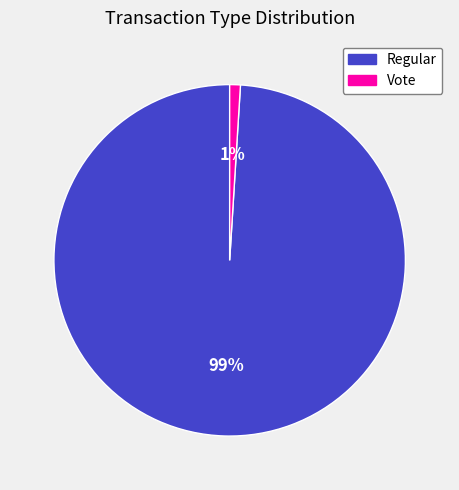

What percentage is the Regular slice, to the nearest percent?

99%